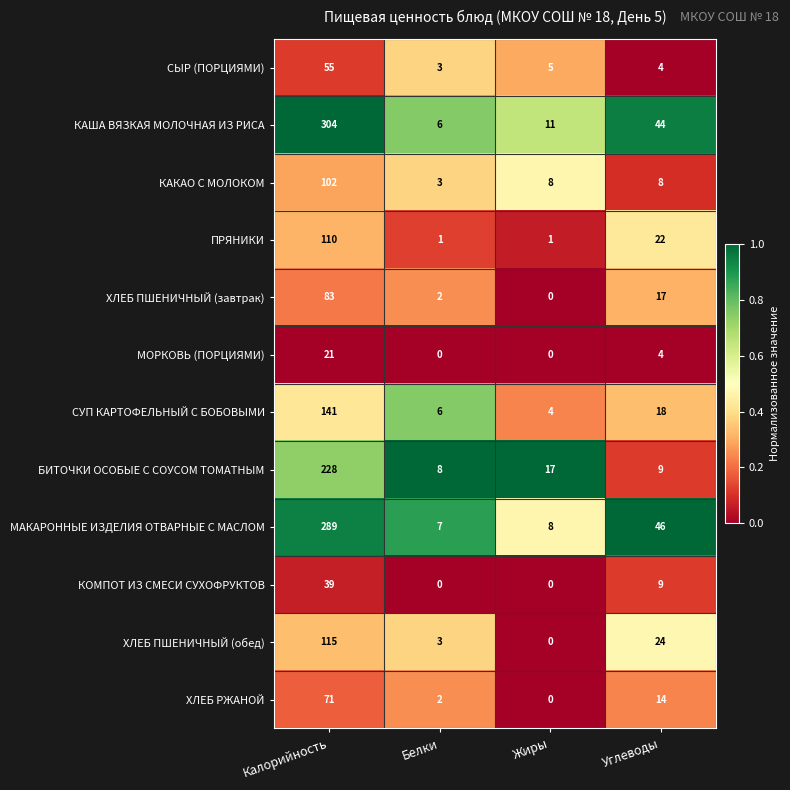

Which series has the widest spread of values?

КАША ВЯЗКАЯ МОЛОЧНАЯ ИЗ РИСА